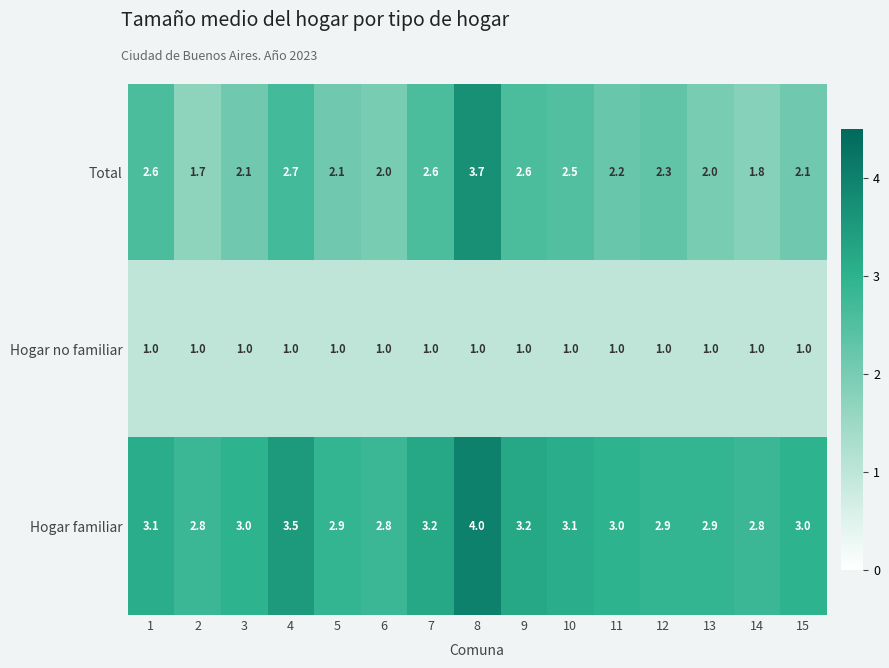

At which category is the sum across all series the highest?

8